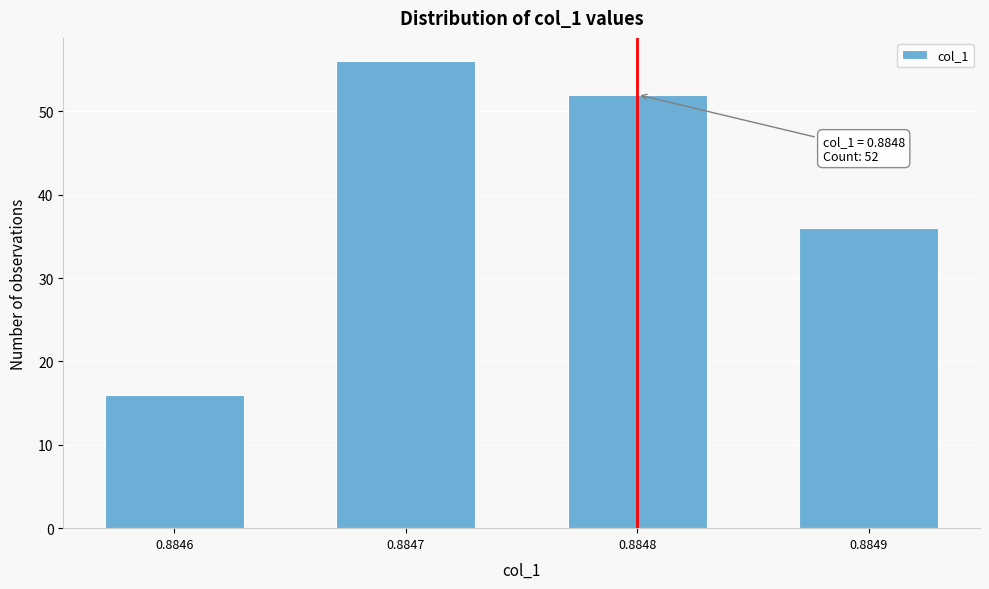

Reading left to right, what are all the values shown in this chart?

0.8846=16	0.8847=56	0.8848=52	0.8849=36